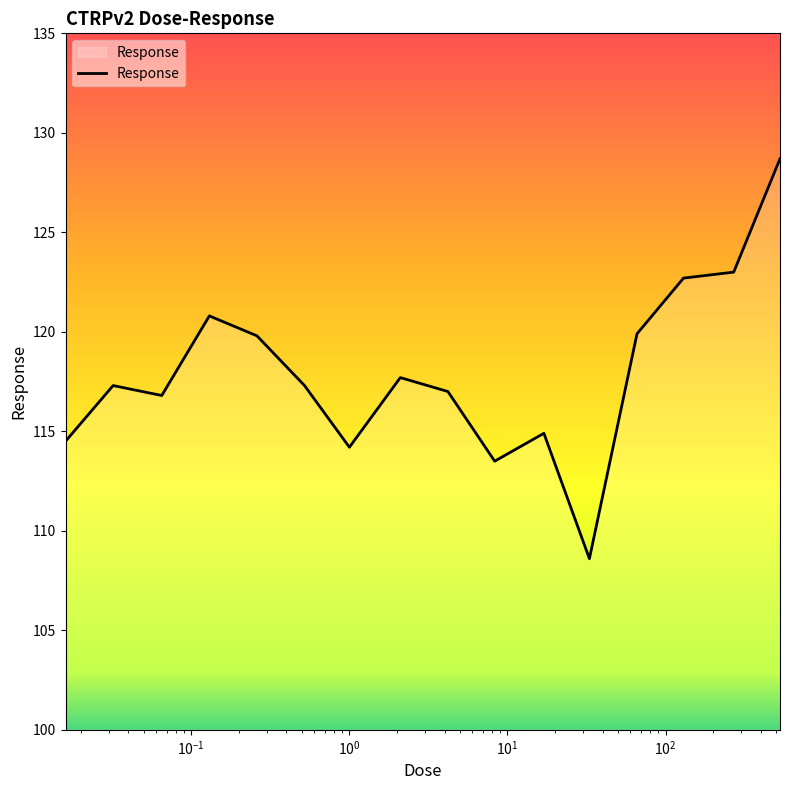

What is the difference between the maximum and minimum values?

20.1